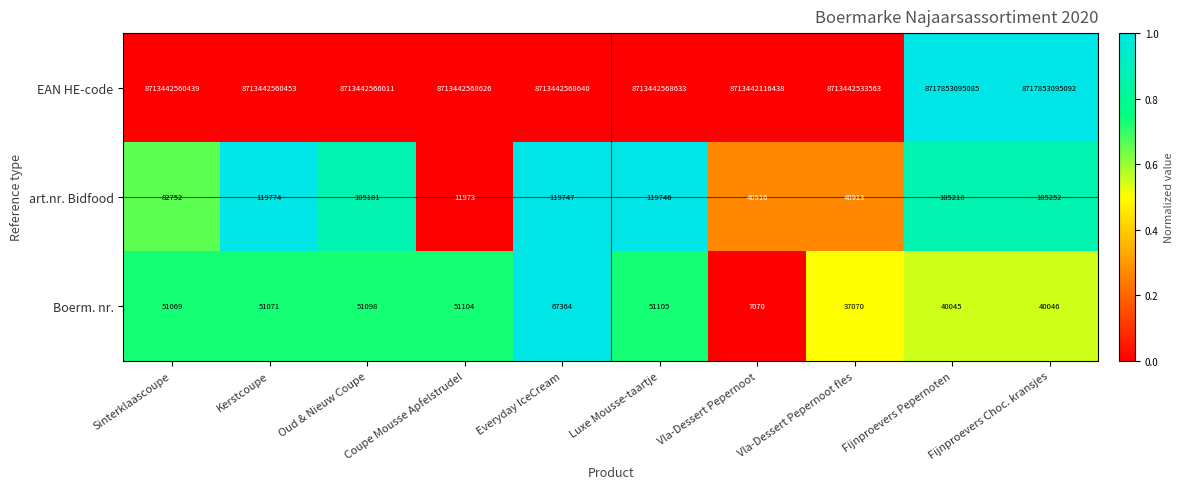

At which category does the chart reach its minimum across all series?

Vla-Dessert Pepernoot